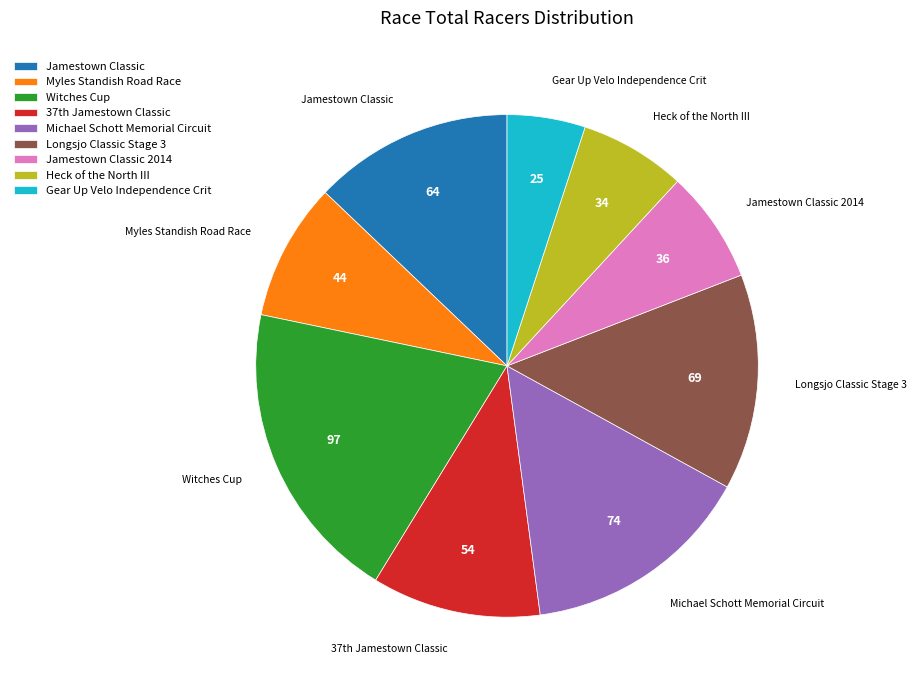

Which has a higher value, Gear Up Velo Independence Crit or Witches Cup?

Witches Cup